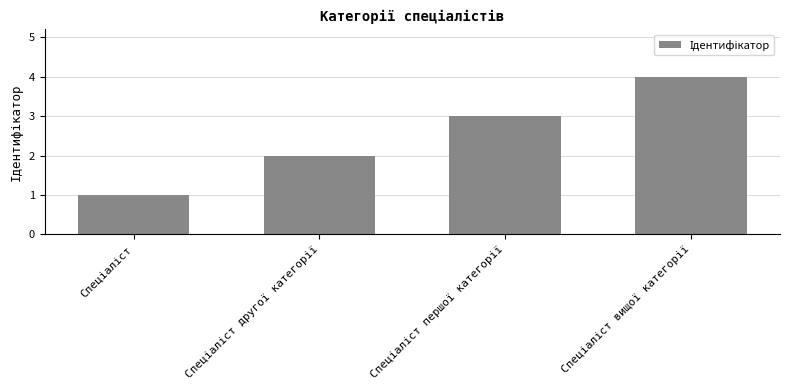

What is the difference between the maximum and minimum values?

3